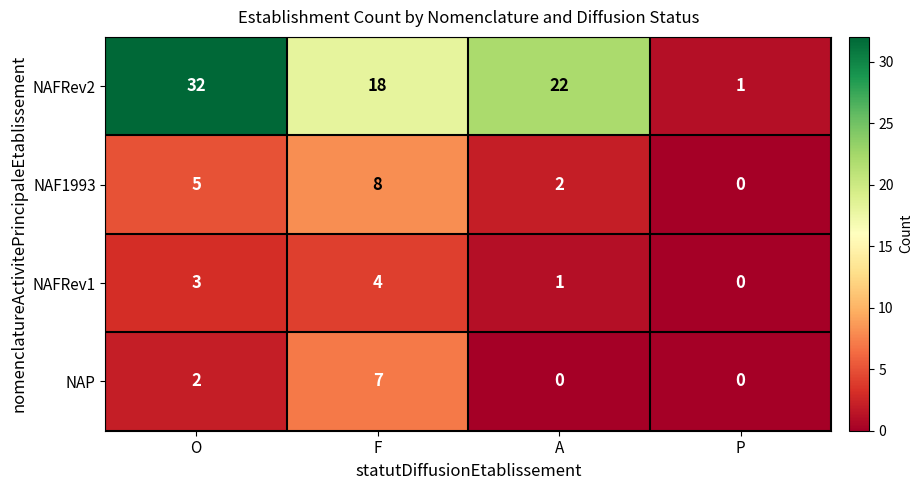

The NAFRev1 series shows 2 at O. True or false?

False